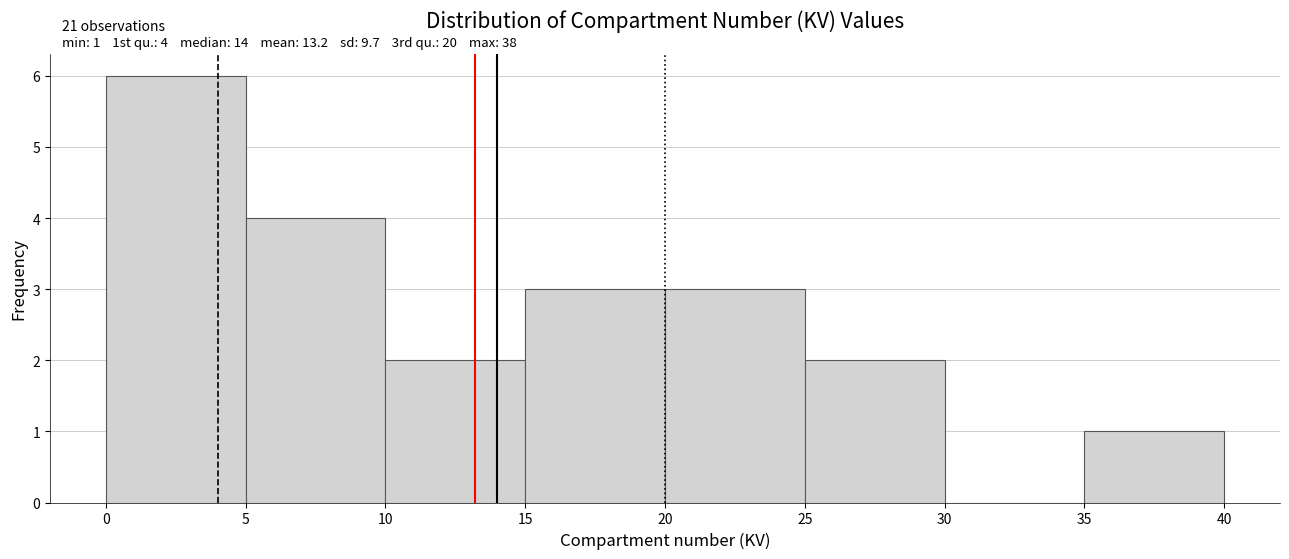

Over which range of the x-axis is the bar tallest?

0 to 5